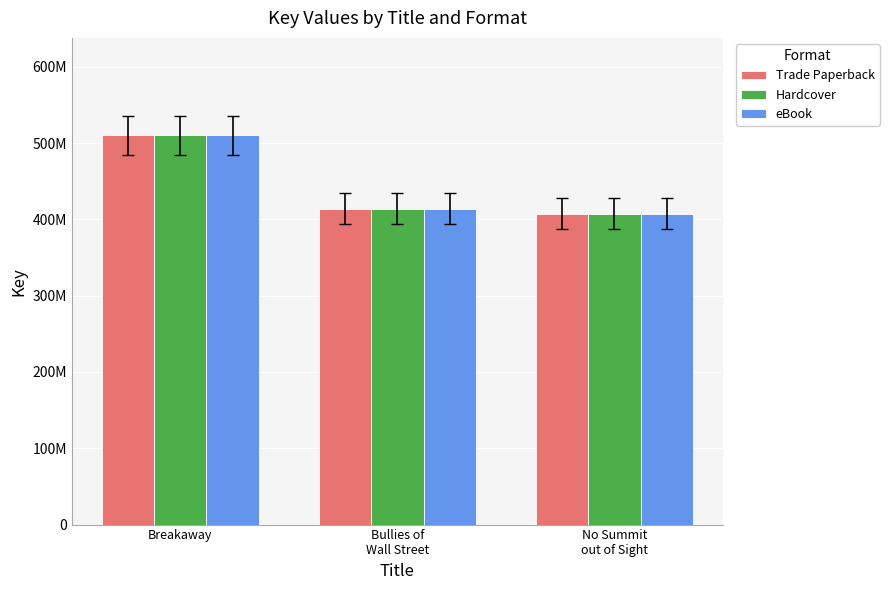

What position from the right is Breakaway?

3